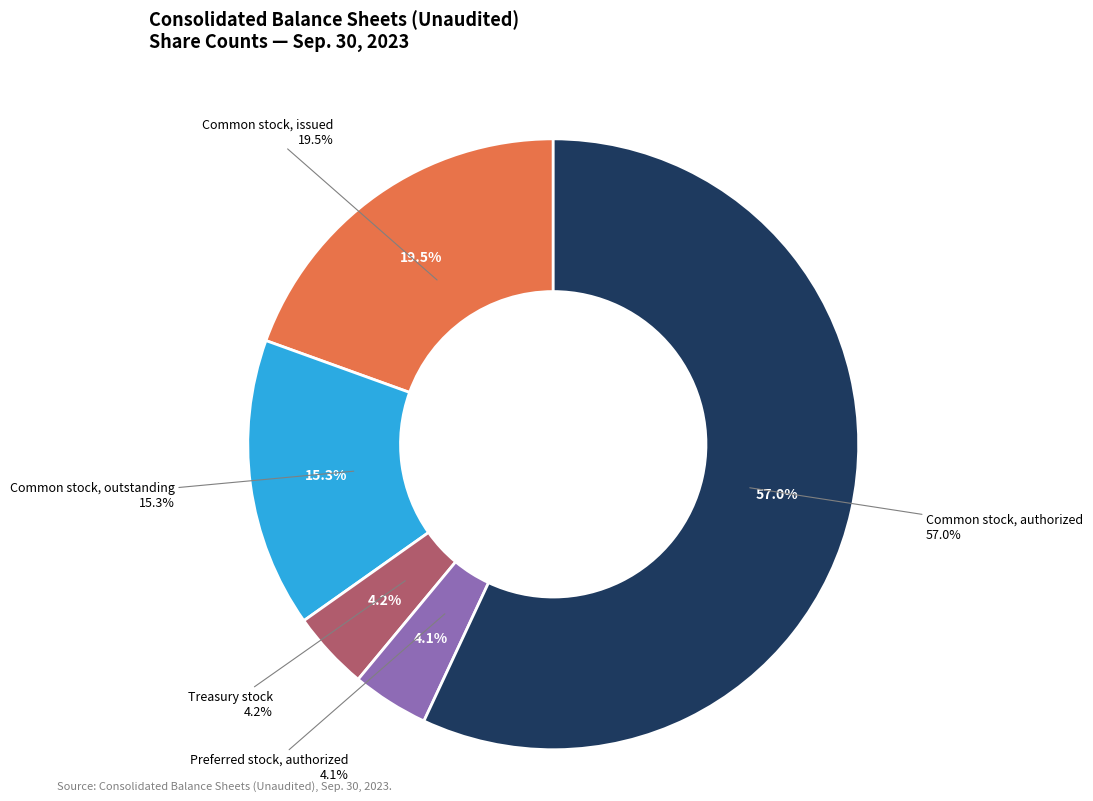

What is the largest slice in the pie chart?

Common stock, authorized (in shares)